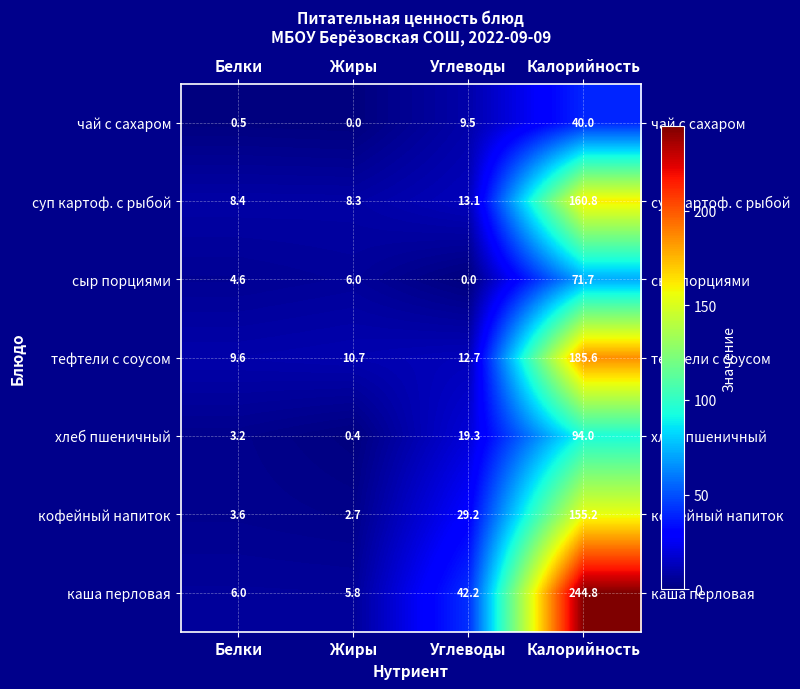

What is the difference between the highest and lowest values at Углеводы?

42.2